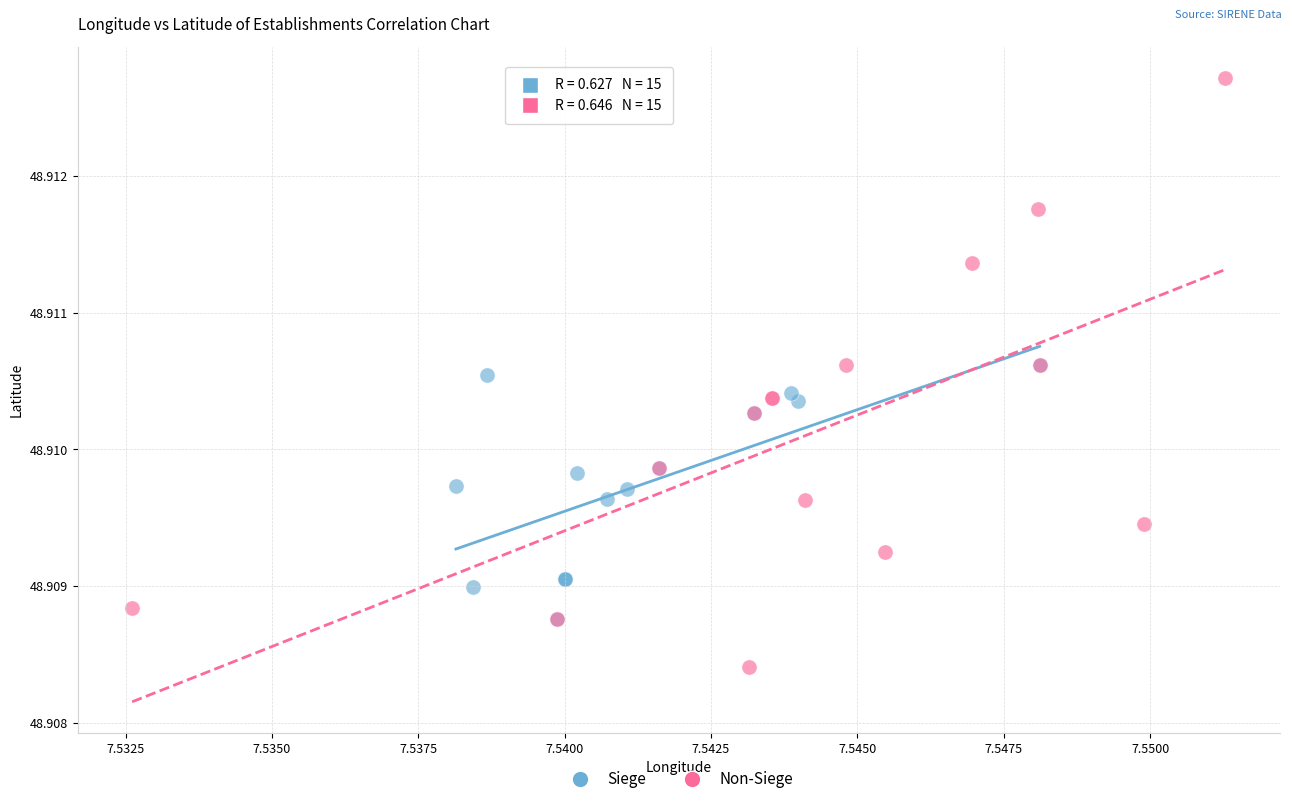

Which series contains the highest Y value?

Non-Siege